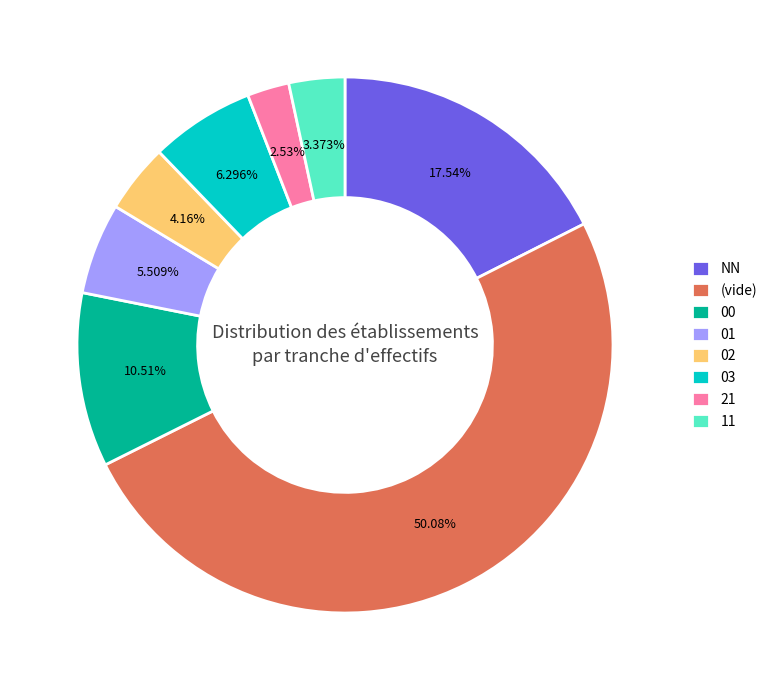

True or false: 02 accounts for 4% of the total.

True